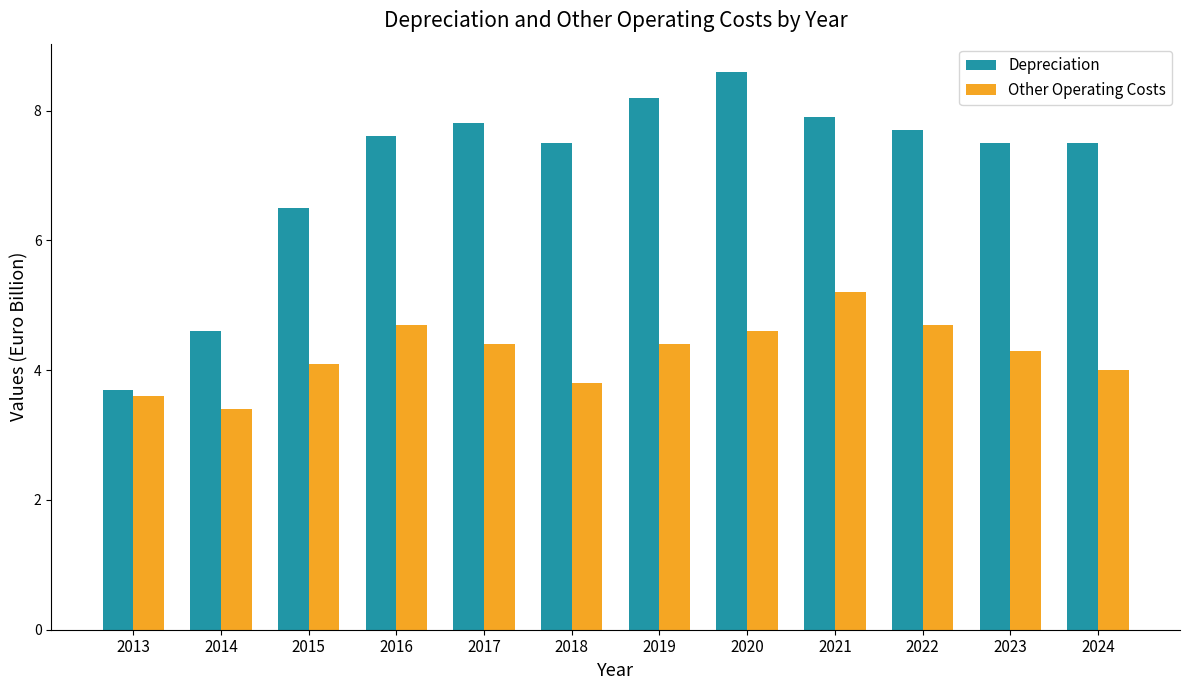

Rank the series at 2013 from highest to lowest value.

Depreciation, Other Operating Costs